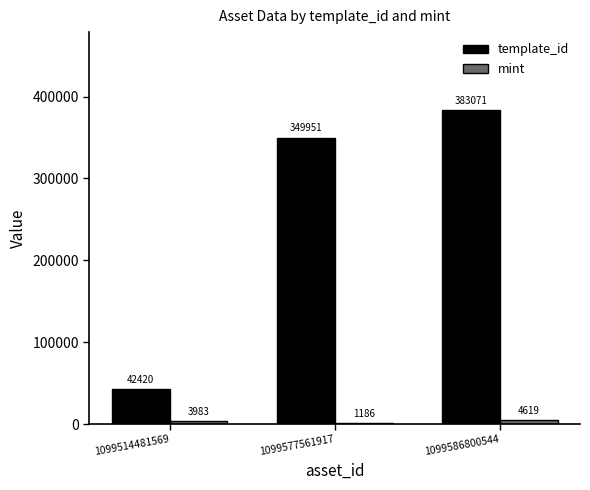

True or false: template_id has a value of 42420 at 1099514481569.

True